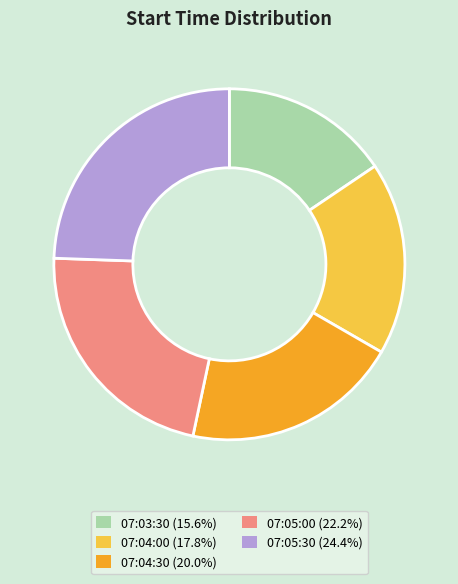

Rank the categories by value from highest to lowest.

07:05:30, 07:05:00, 07:04:30, 07:04:00, 07:03:30